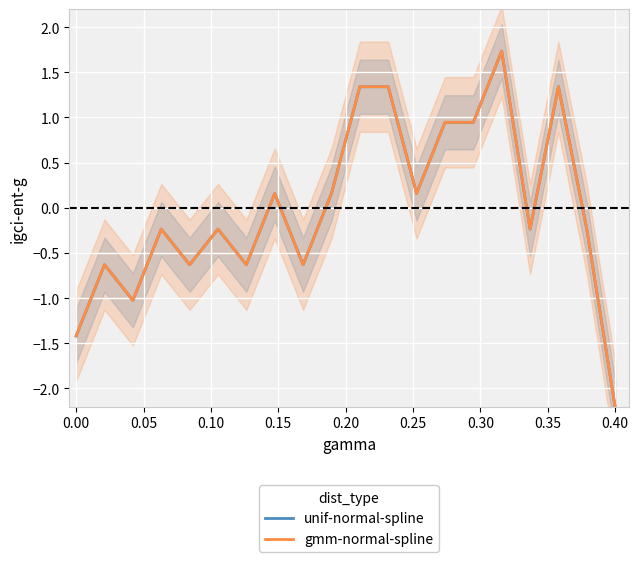

Reading right to left, extract all data points from this chart.

unif-normal-spline: -2.2	-0.2	1.3	-0.2	1.7	0.9	0.9	0.2	1.3	1.3	0.2	-0.6	0.2	-0.6	-0.2	-0.6	-0.2	-1.0	-0.6	-1.4
gmm-normal-spline: -2.2	-0.2	1.3	-0.2	1.7	0.9	0.9	0.2	1.3	1.3	0.2	-0.6	0.2	-0.6	-0.2	-0.6	-0.2	-1.0	-0.6	-1.4